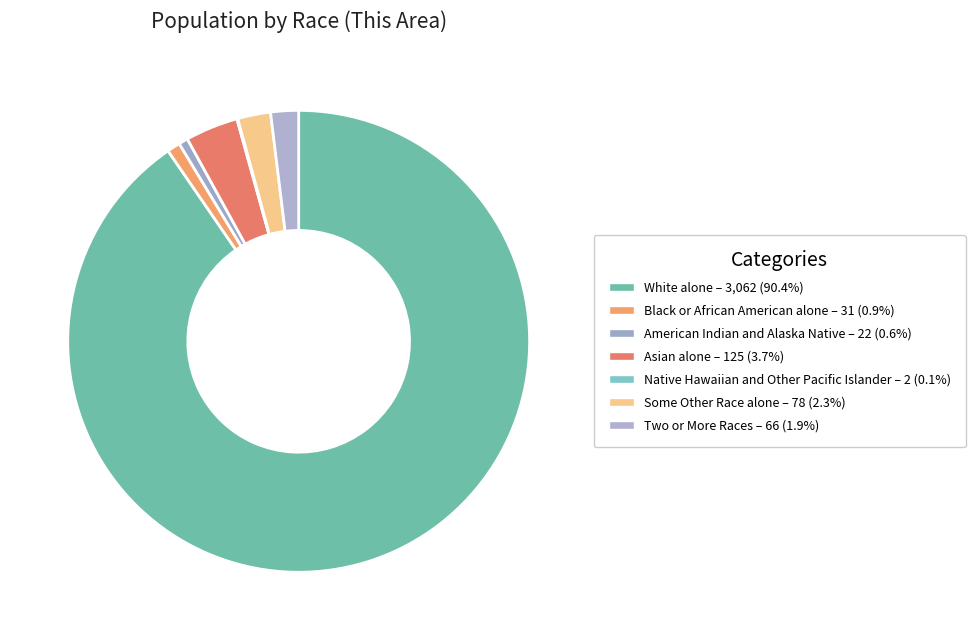

To the nearest percent, what portion does Asian alone represent?

4%